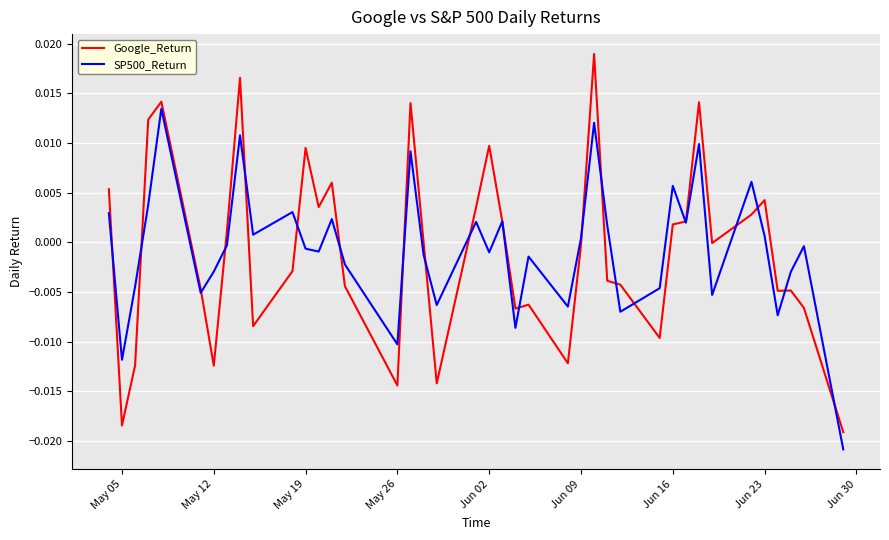

Which series has the largest range (max minus min)?

Google_Return